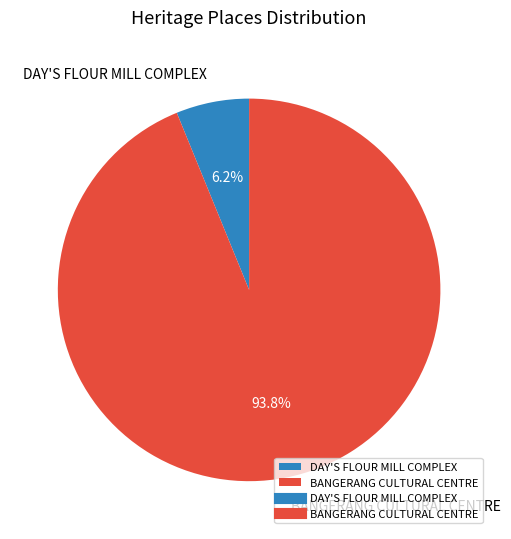

Which has a higher value, DAY'S FLOUR MILL COMPLEX or BANGERANG CULTURAL CENTRE?

BANGERANG CULTURAL CENTRE